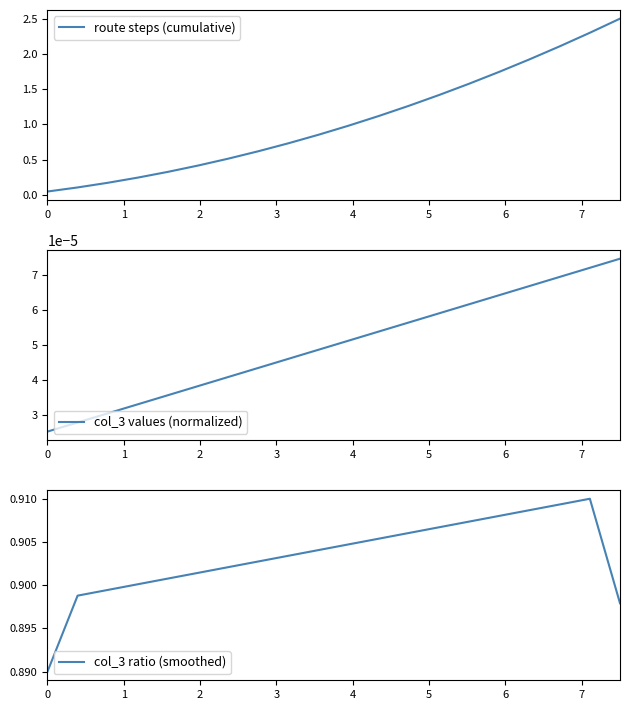

How many interior local peaks does the col_3 ratio (smoothed) series have?

1